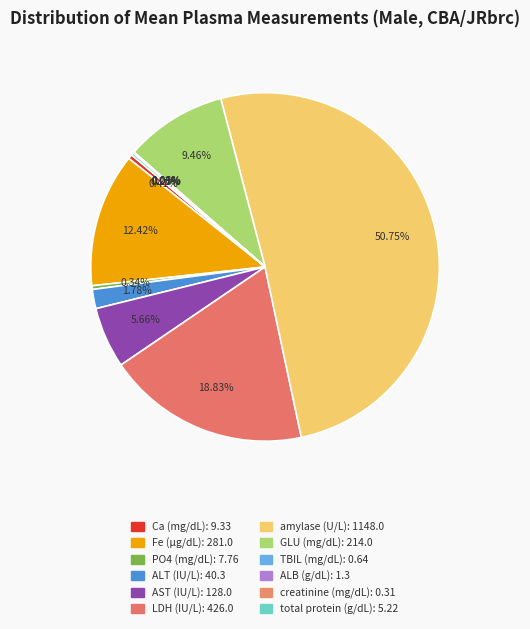

Which slice represents more than half of the pie?

amylase (U/L)